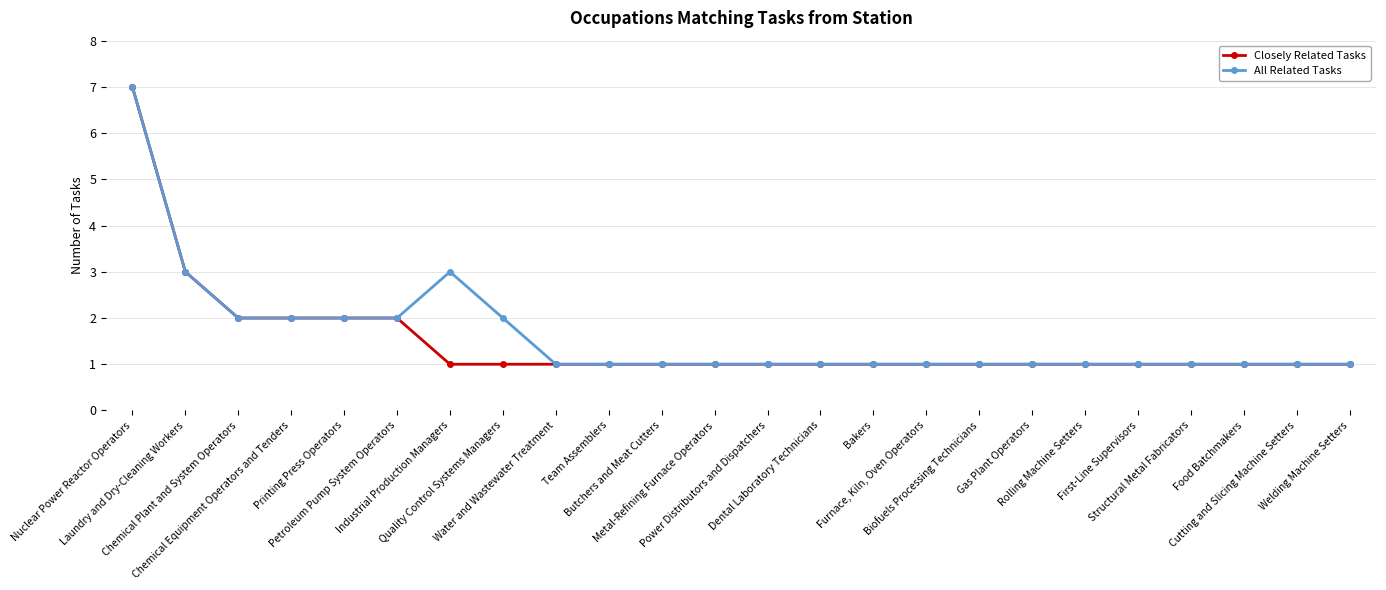

What is the value of the All Related Tasks point at the 11th from the left?

1